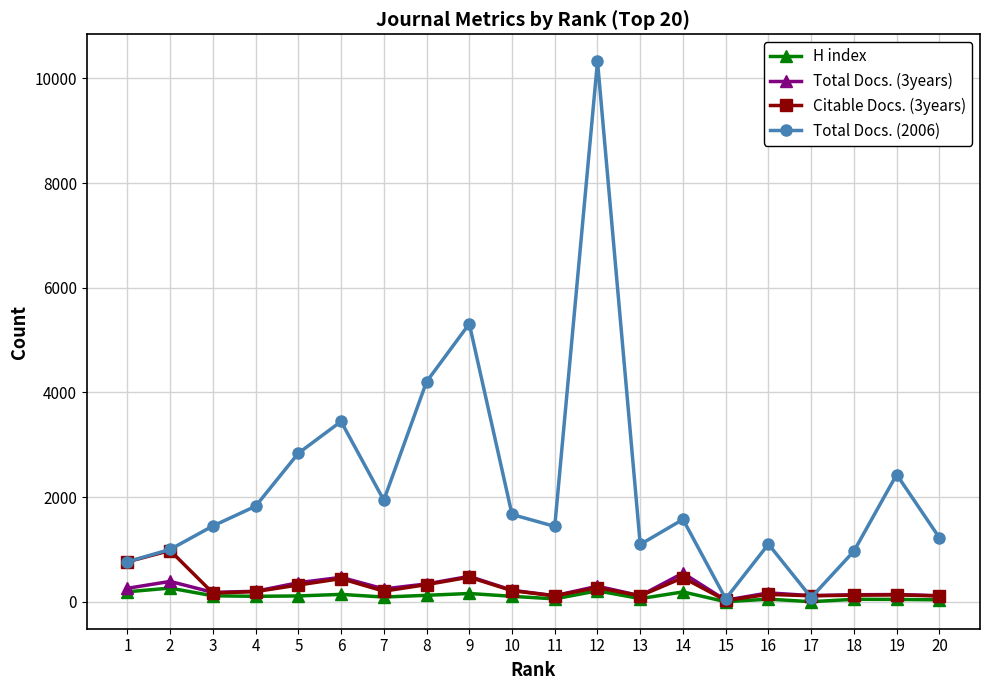

What is the difference between the highest and lowest values at 15?

56